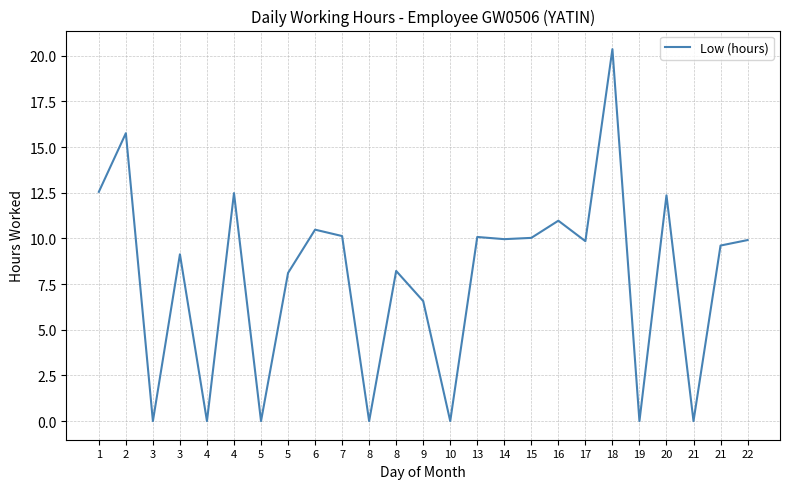

Does the chart have visible grid lines?

Yes